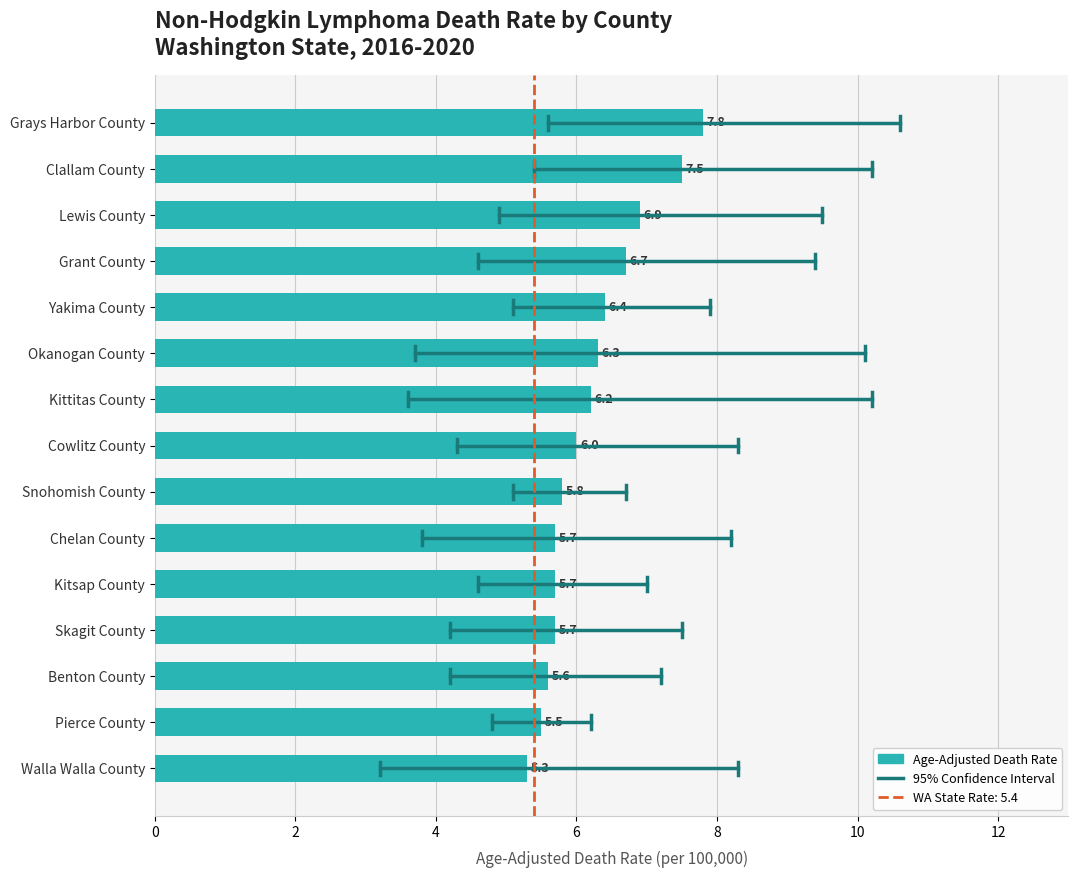

What is the change in value from Skagit County to Lewis County?

+1.2